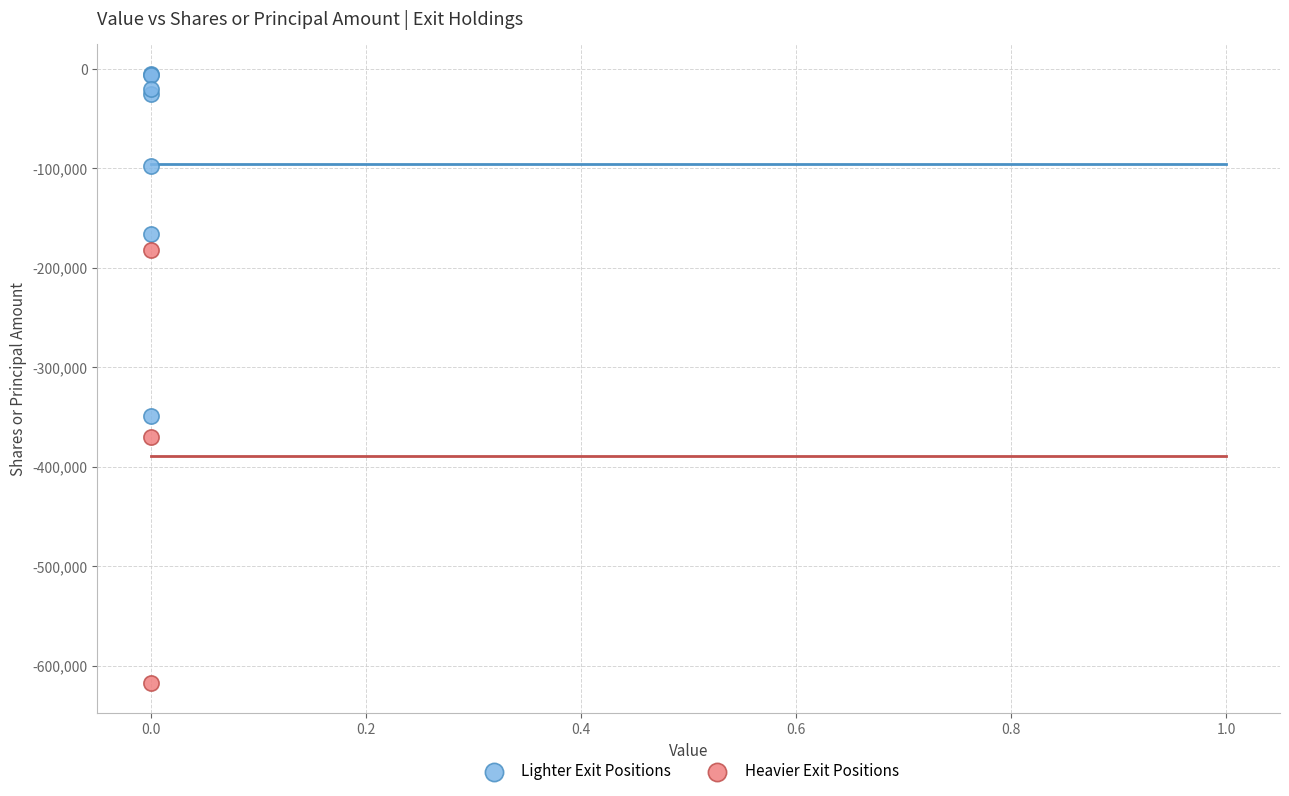

Which series contains the highest Y value?

Lighter Exit Positions